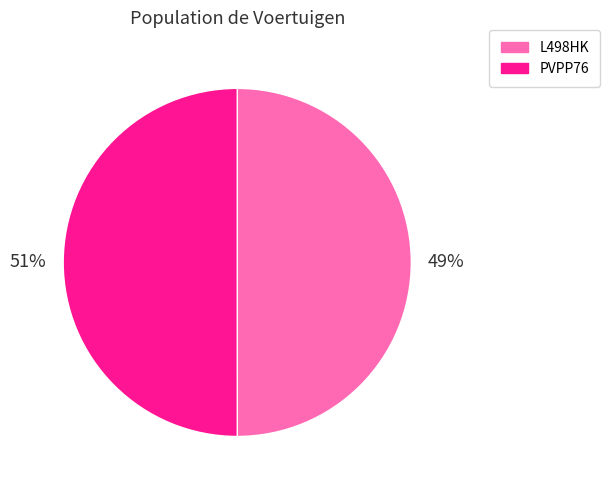

What is the largest slice in the pie chart?

PVPP76